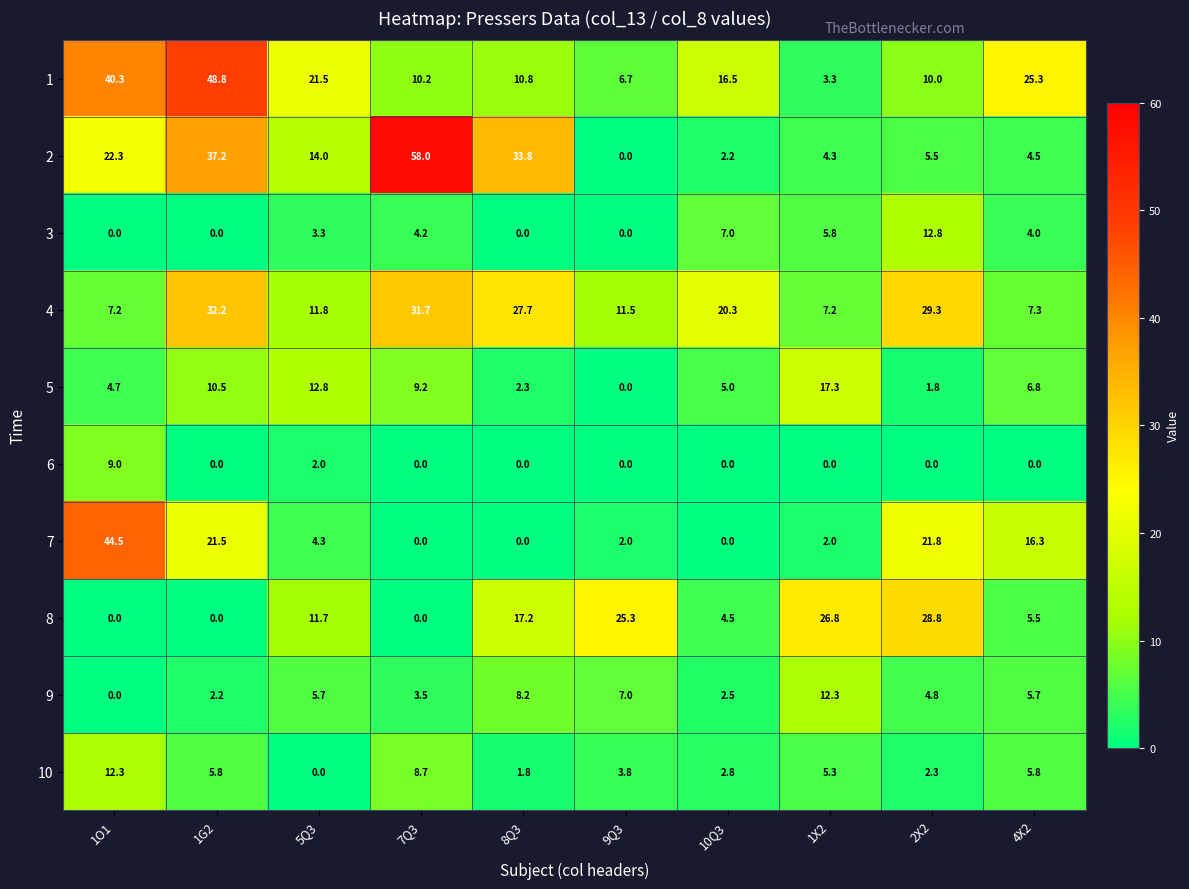

At which label does 9 first exceed 5?

5Q3